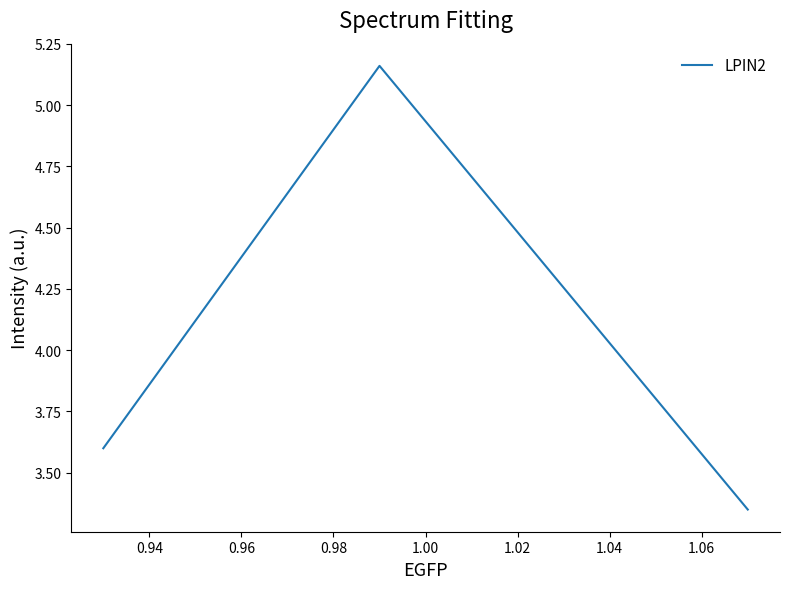

What is the average value?

4.0